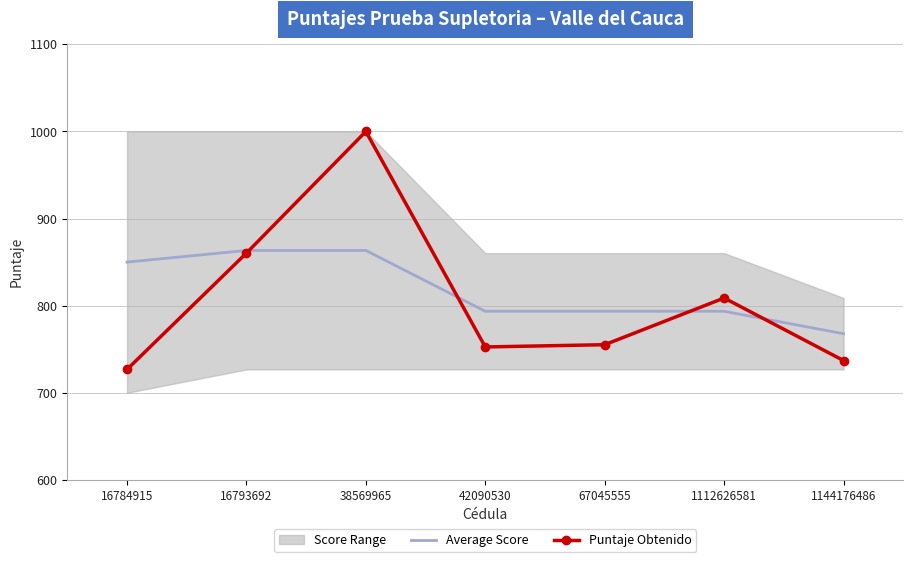

What is the total value across all series at 16784915?

1576.8